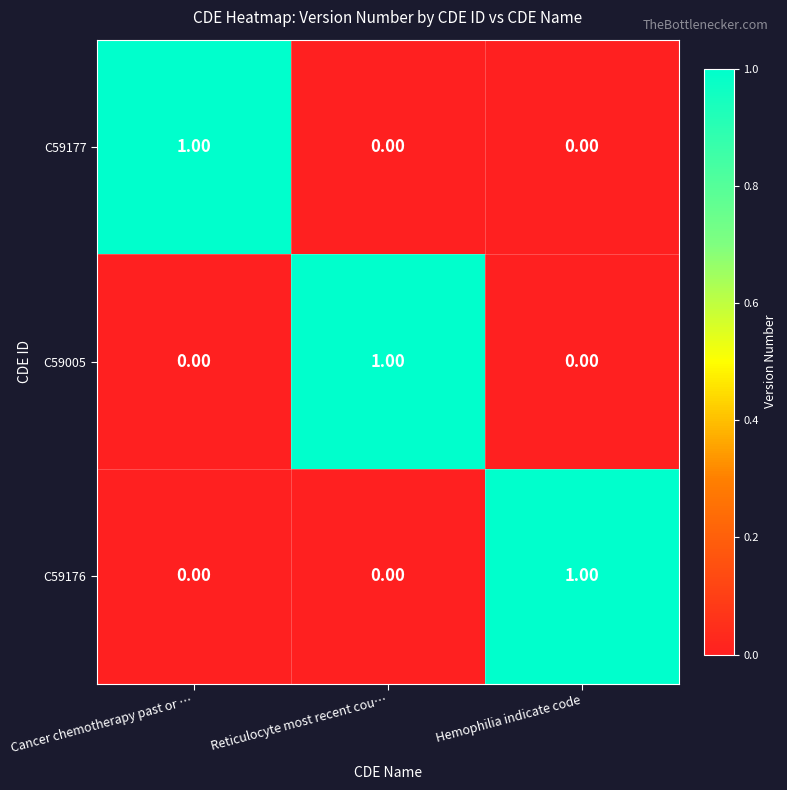

At which label does C59176 reach its peak?

Hemophilia indicate code